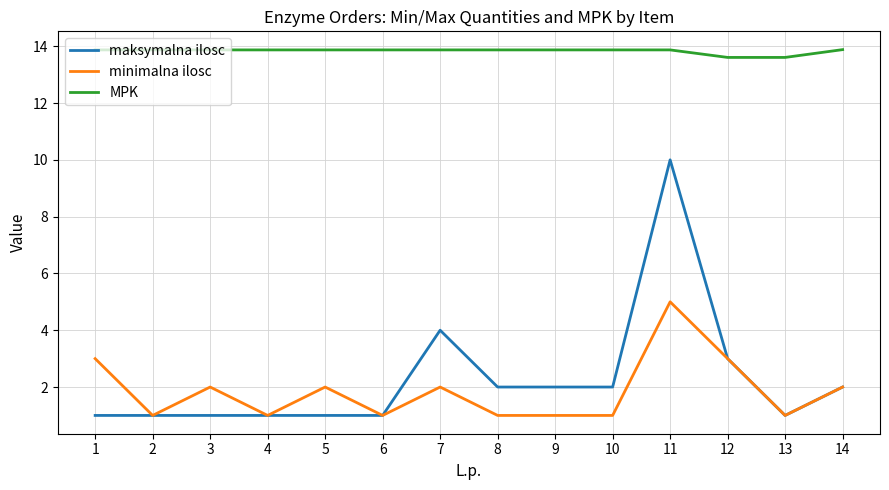

What is the difference between the minimalna ilosc values at 4 and 7?

1.0